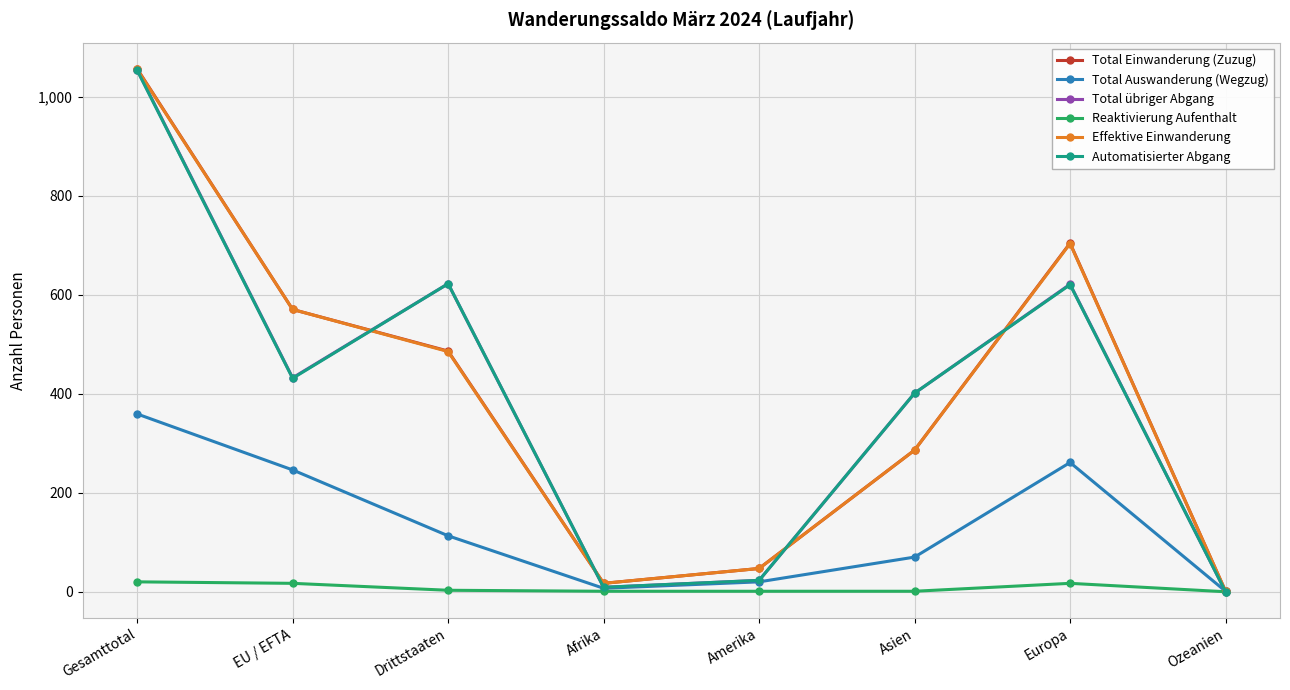

Does the chart display data point markers on the line(s)?

Yes